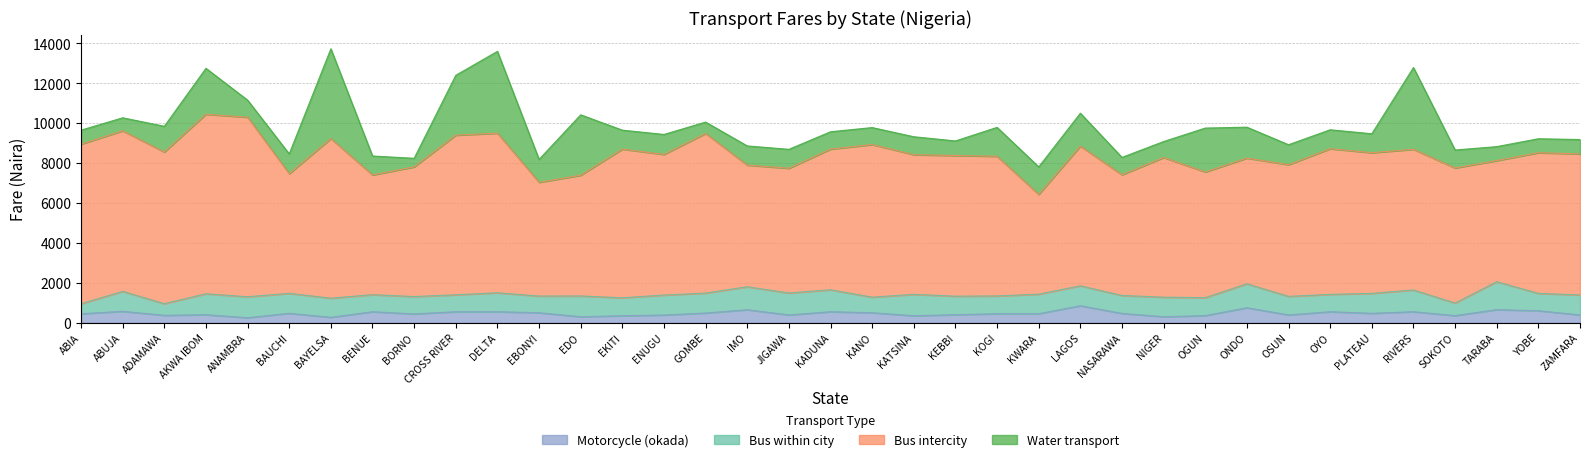

Which has a higher value, ADAMAWA or CROSS RIVER?

CROSS RIVER